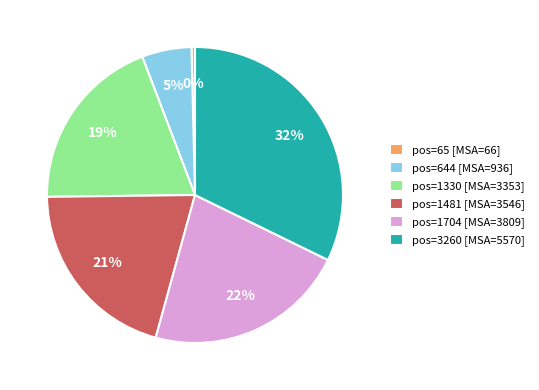

Is it true that pos=65 [MSA=66] is 0% of the pie?

True